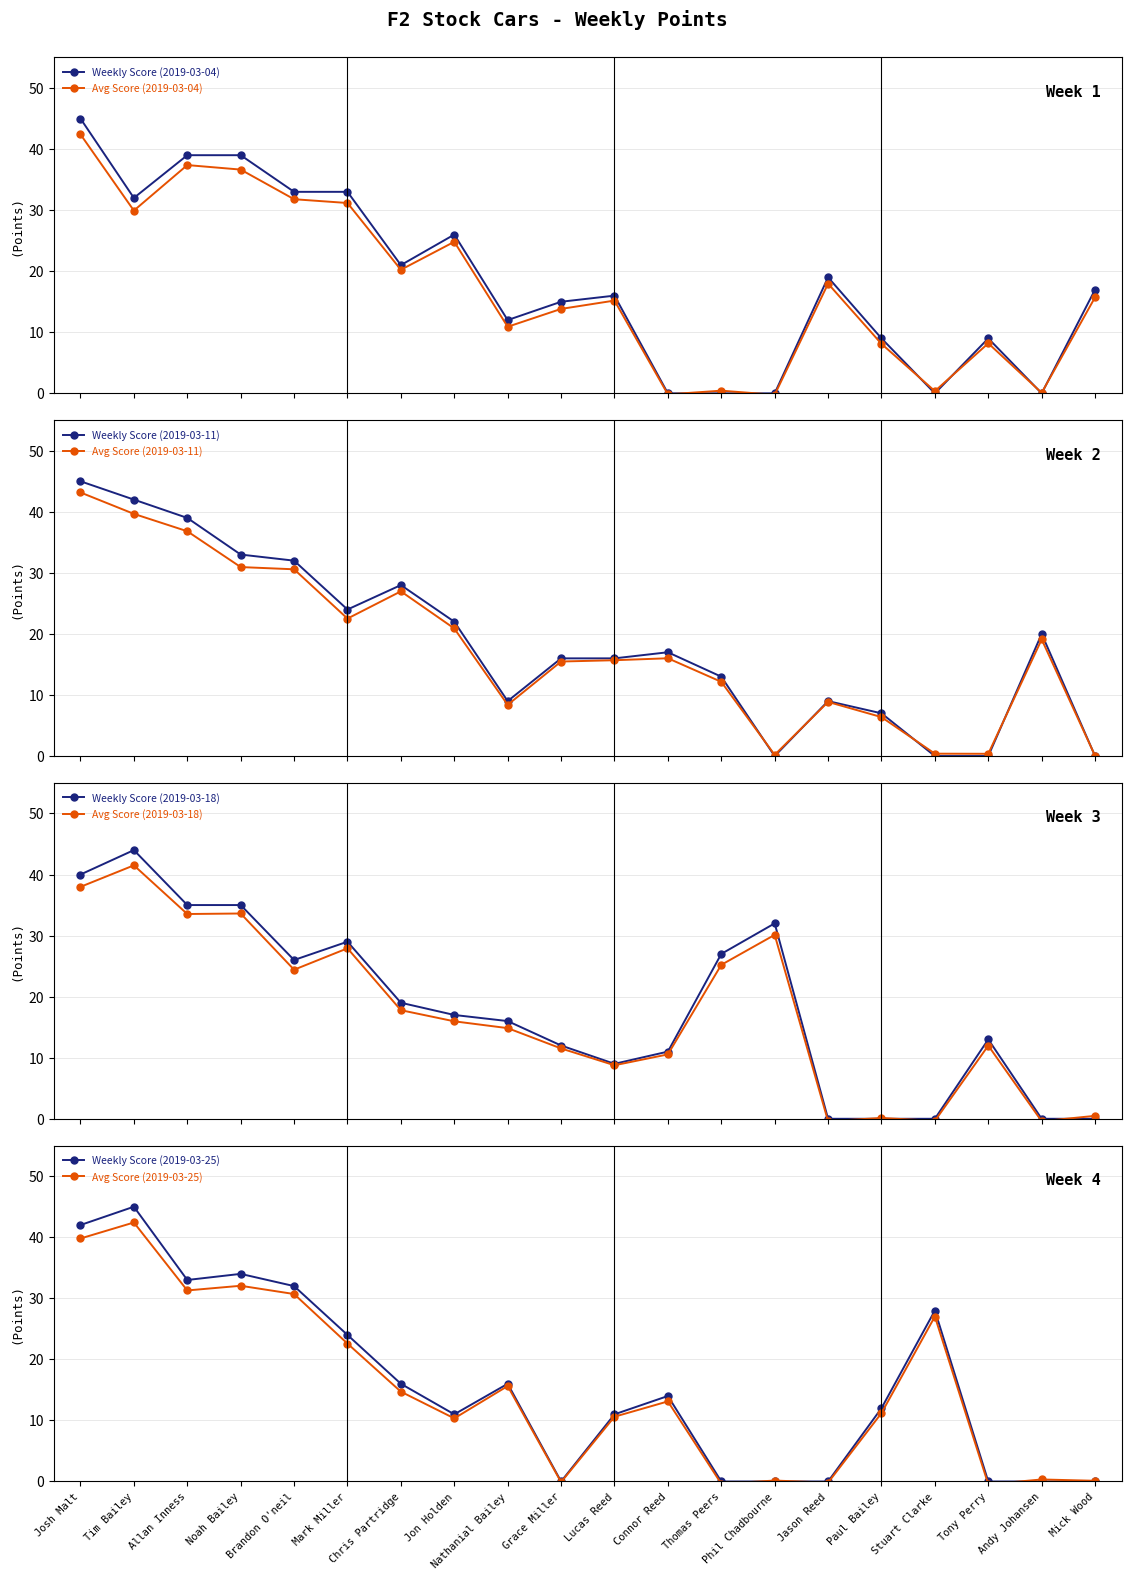

Which category has the highest value in the Weekly Score (2019-03-04) series?

Josh Malt